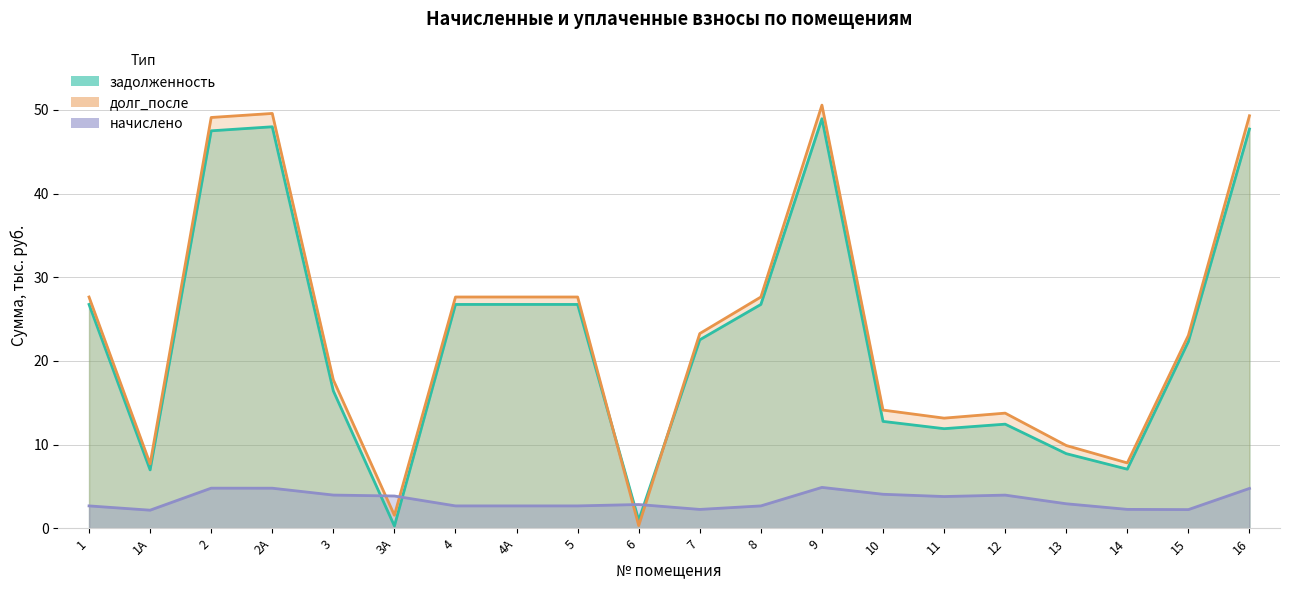

True or false: долг_после has a value of 23.0 at 15.

True